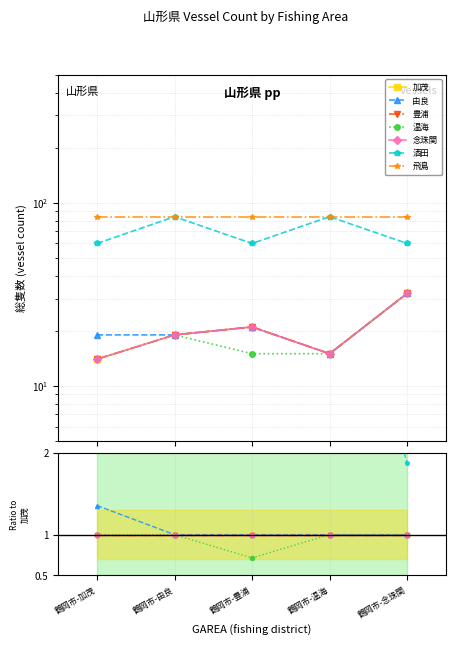

Rank the categories by 温海 value from highest to lowest.

鶴岡市-念珠関, 鶴岡市-由良, 鶴岡市-豊浦, 鶴岡市-温海, 鶴岡市-加茂